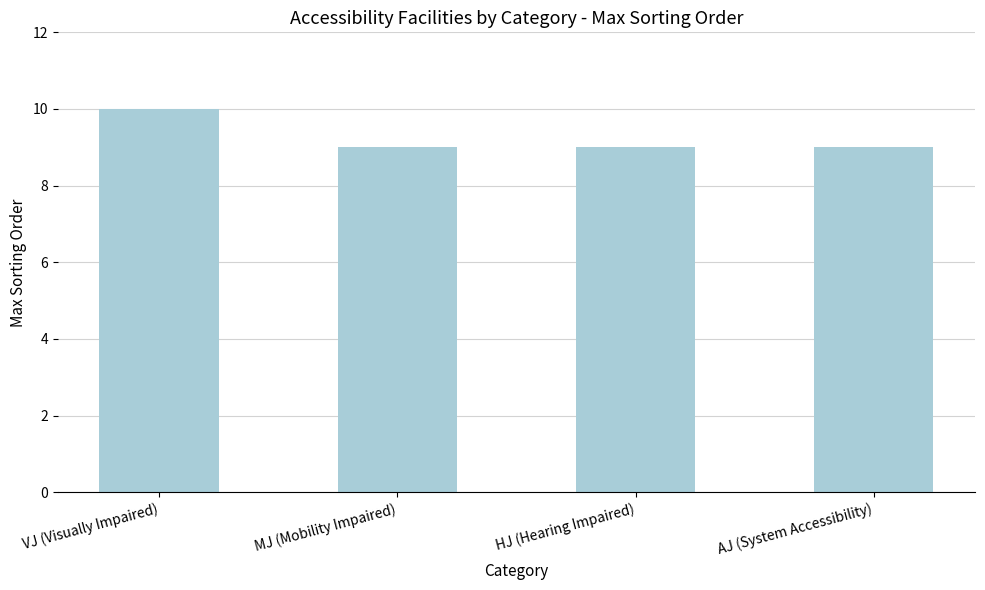

The chart shows a value of 9 at AJ (System Accessibility). True or false?

True